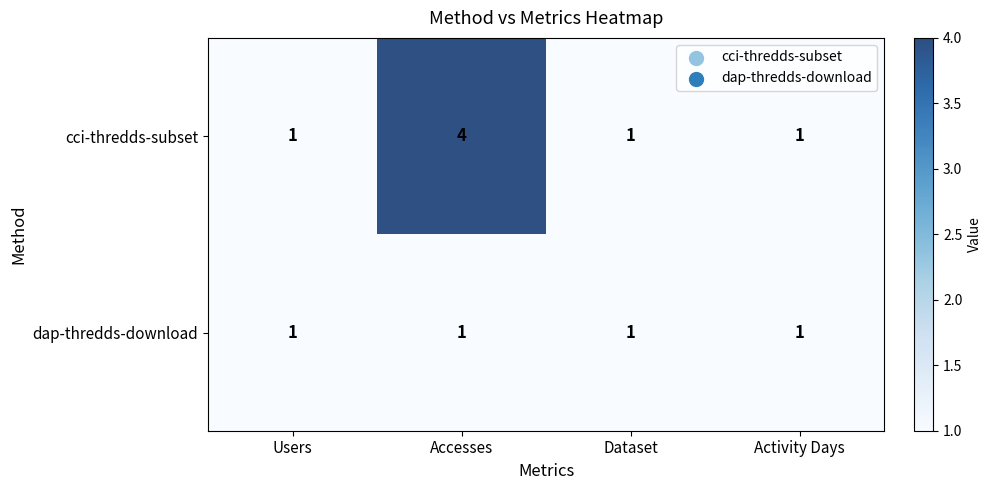

Rank the series by their average value, from highest to lowest.

cci-thredds-subset, dap-thredds-download